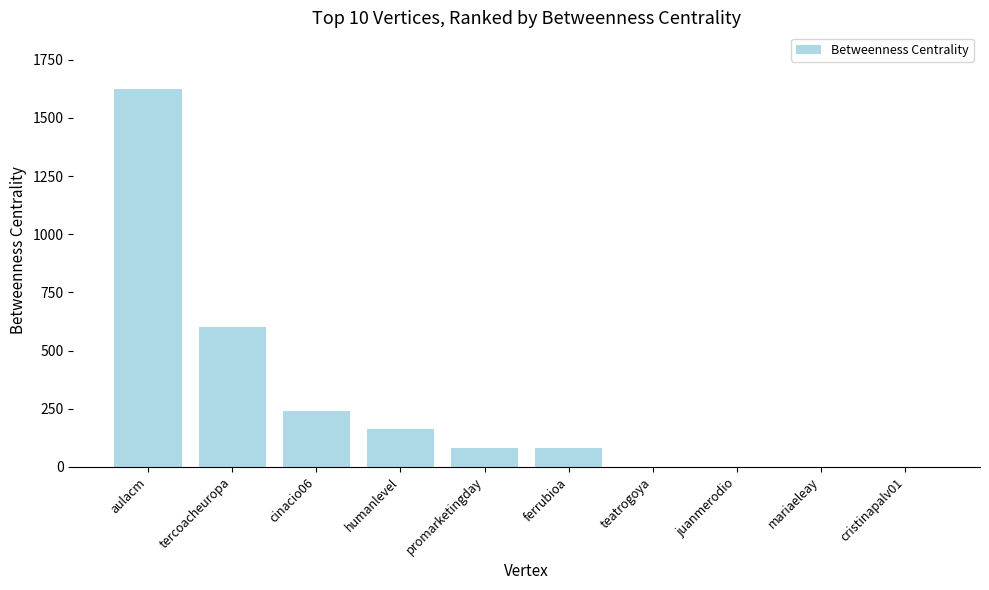

At which category does the chart reach its peak across all series?

aulacm